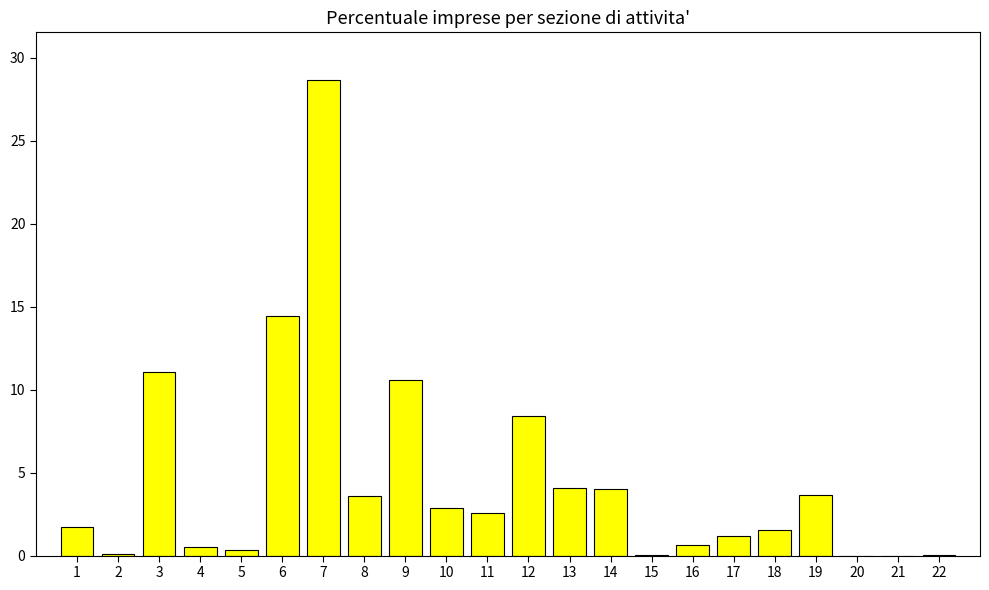

Between 19 and 10, which is larger?

19